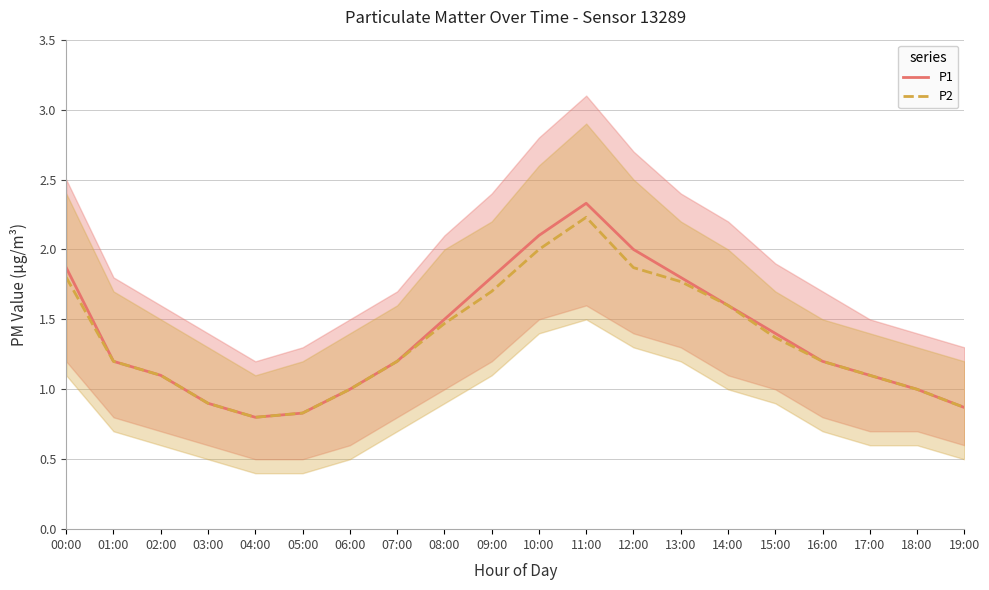

Between 03:00 and 15:00, which series saw the biggest shift?

P1